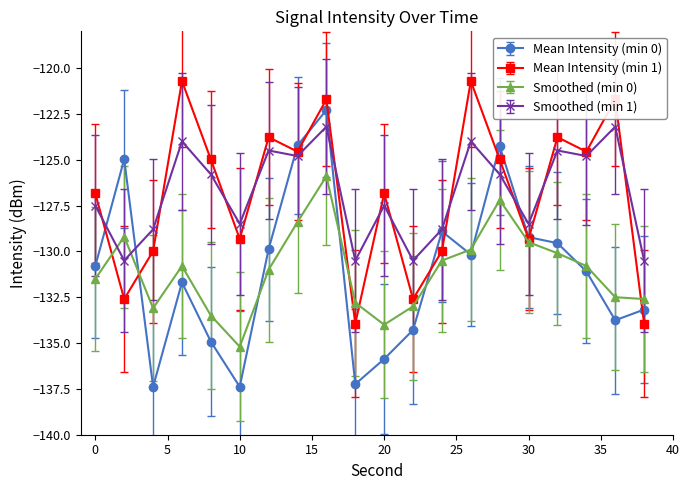

In Mean Intensity (min 1), how many points are lower than both neighbors (excluding endpoints)?

7